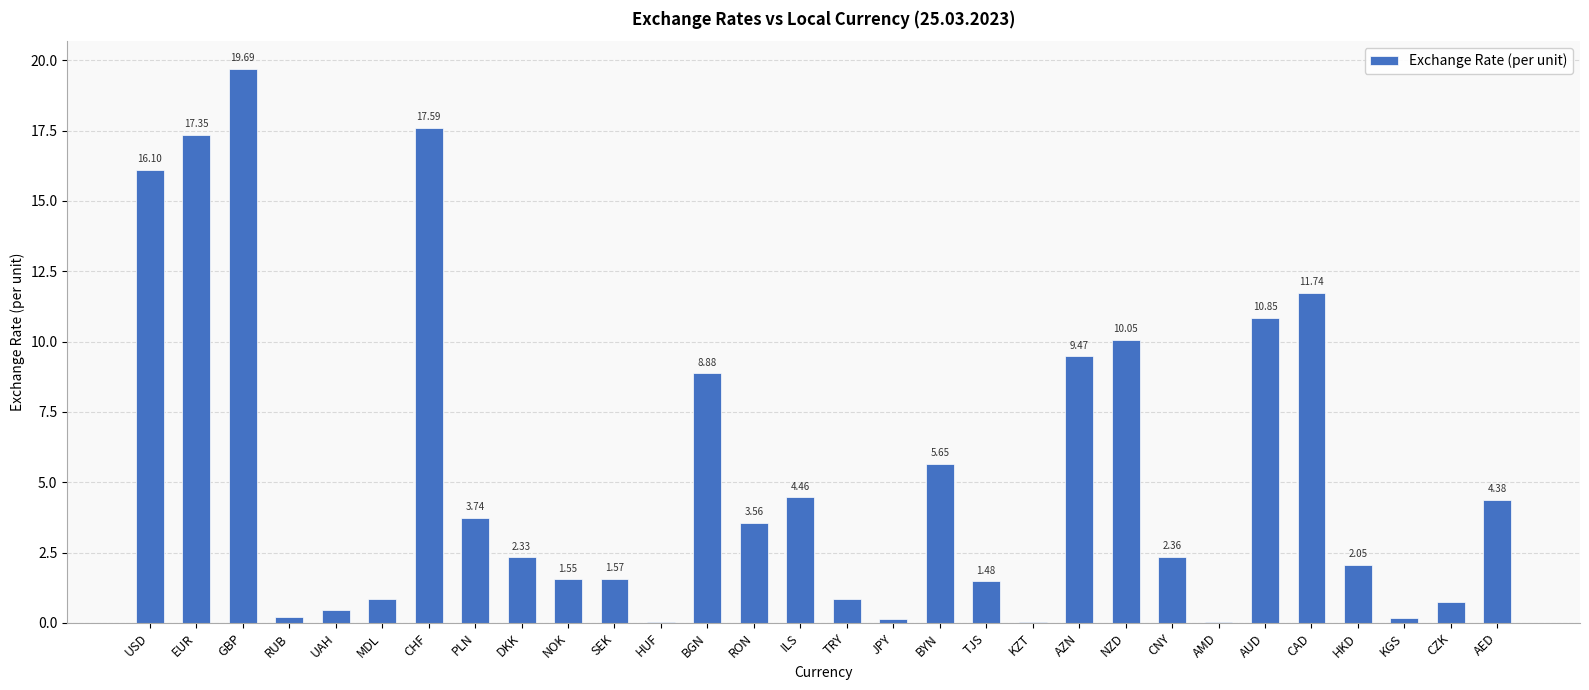

Where is the data nearest to the value 9?

BGN